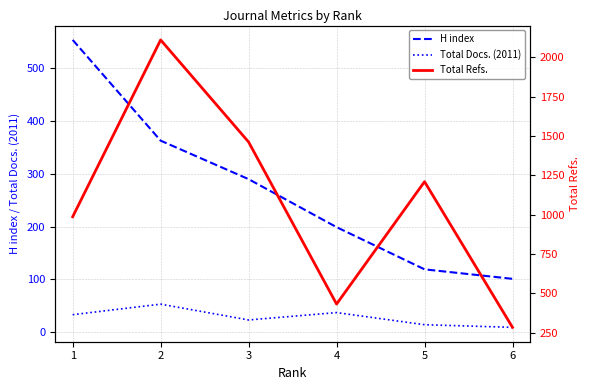

How many series are shown in this chart?

3